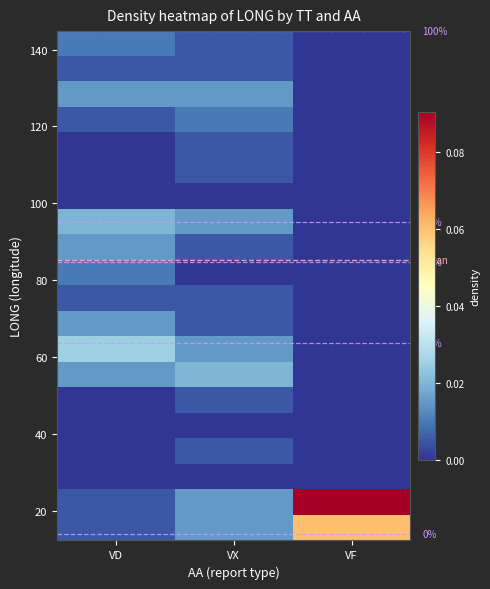

At which category is the sum across all series the highest?

VF